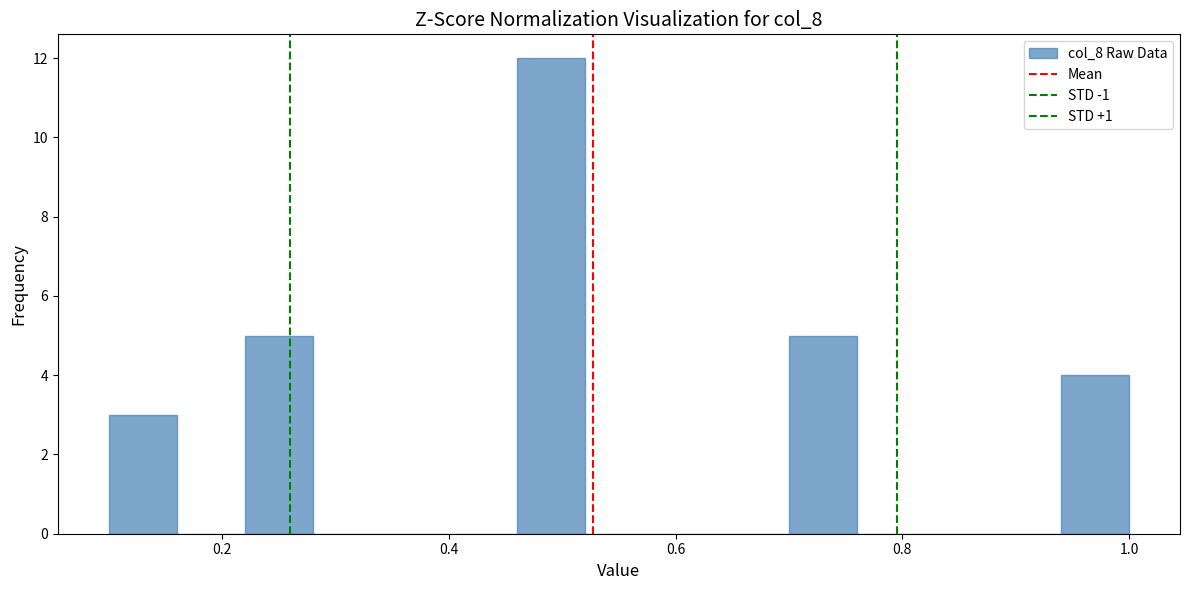

Read against the x-axis, roughly where is the centre of the tallest bar?

0.50